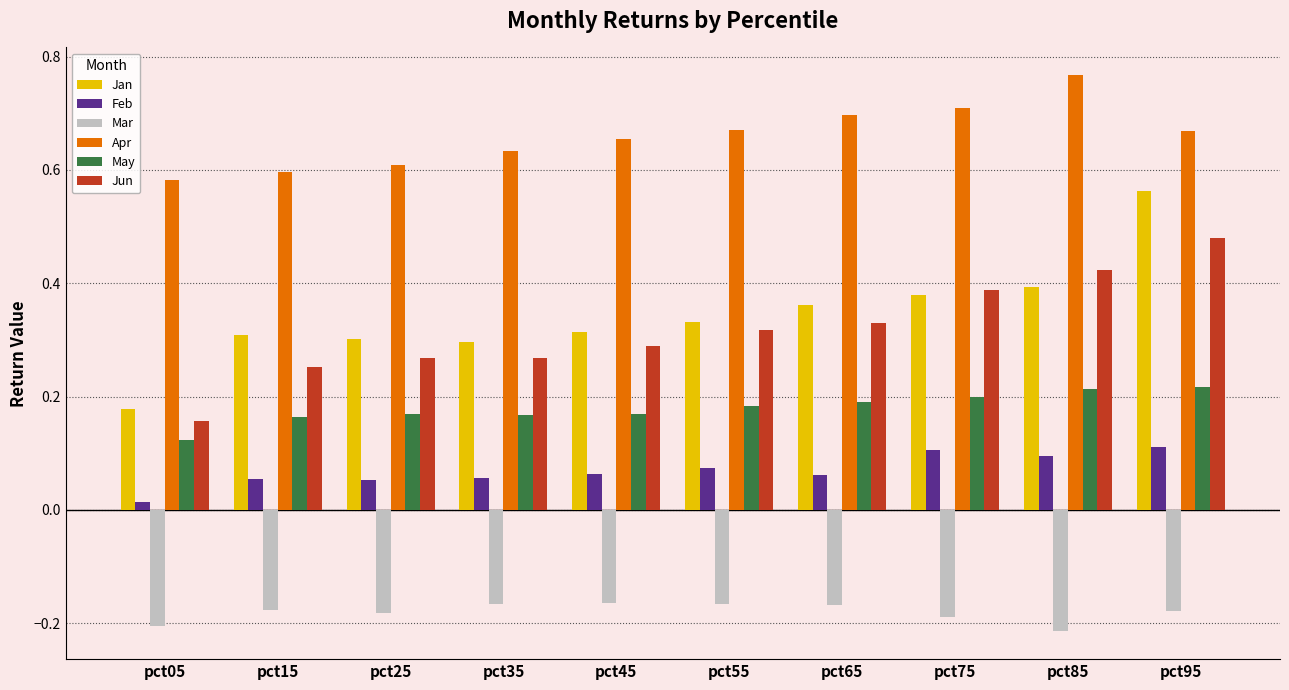

Is it true that Mar equals -0.2 at pct85?

True